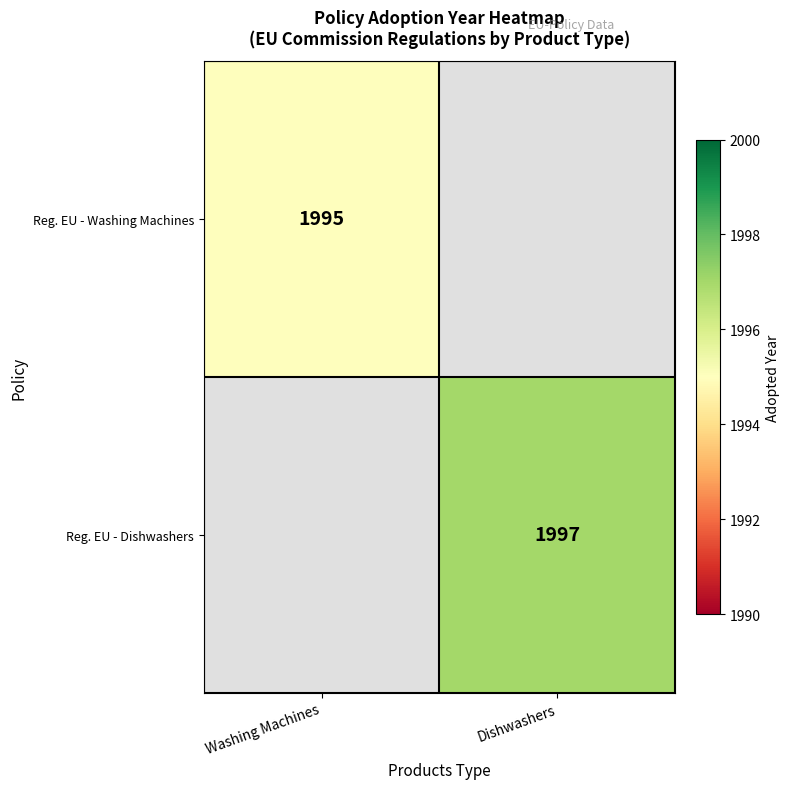

Is it true that Reg. EU - Dishwashers equals 1997 at Dishwashers?

True